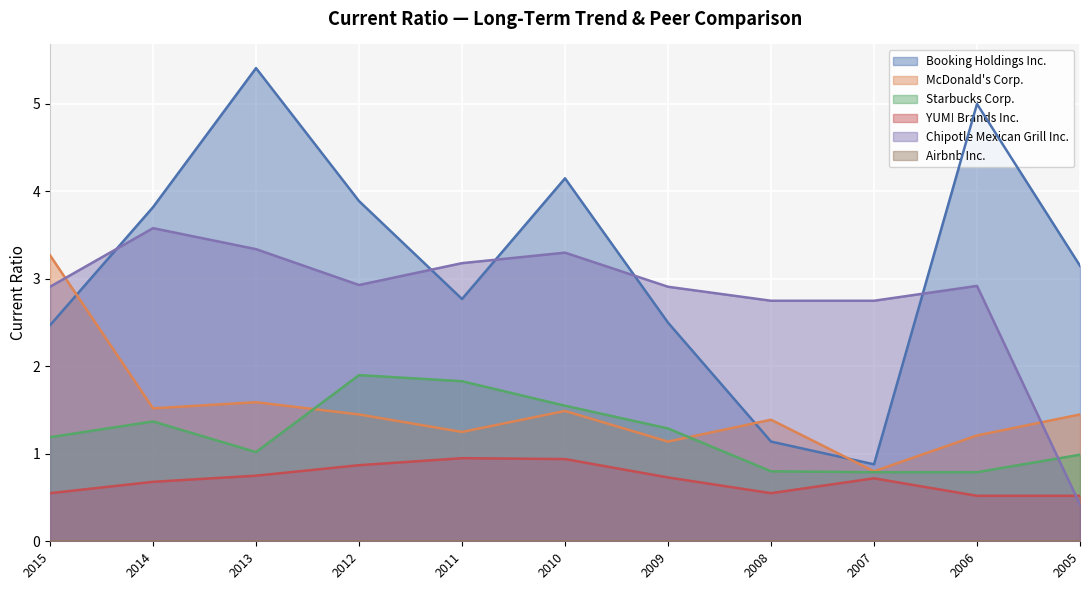

What is the value of the YUM! Brands Inc. point at the 2nd from the left?

0.7